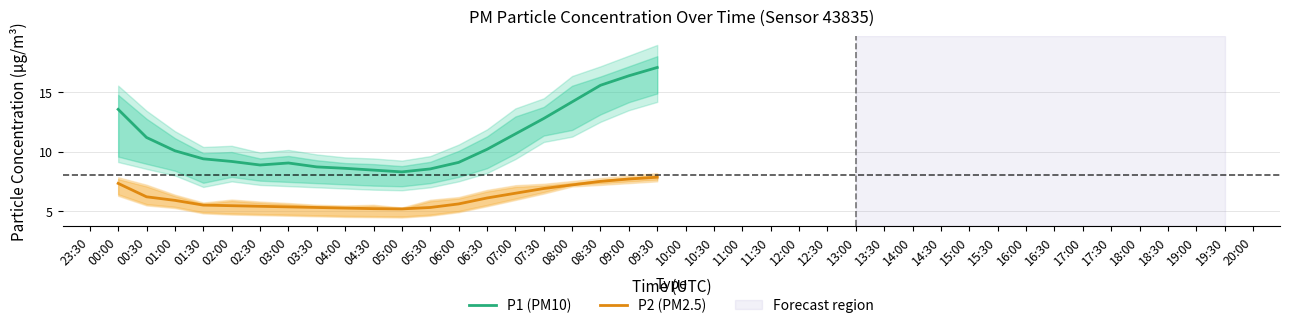

True or false: P2 (PM2.5) and P1 (PM10) cross at least once.

False